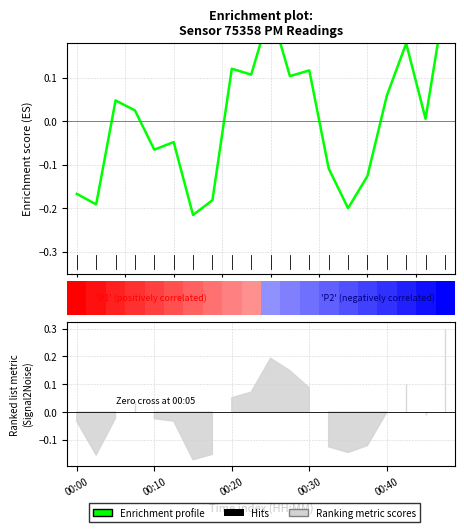

What is the change in value from 00:35 to 00:43?

+0.4